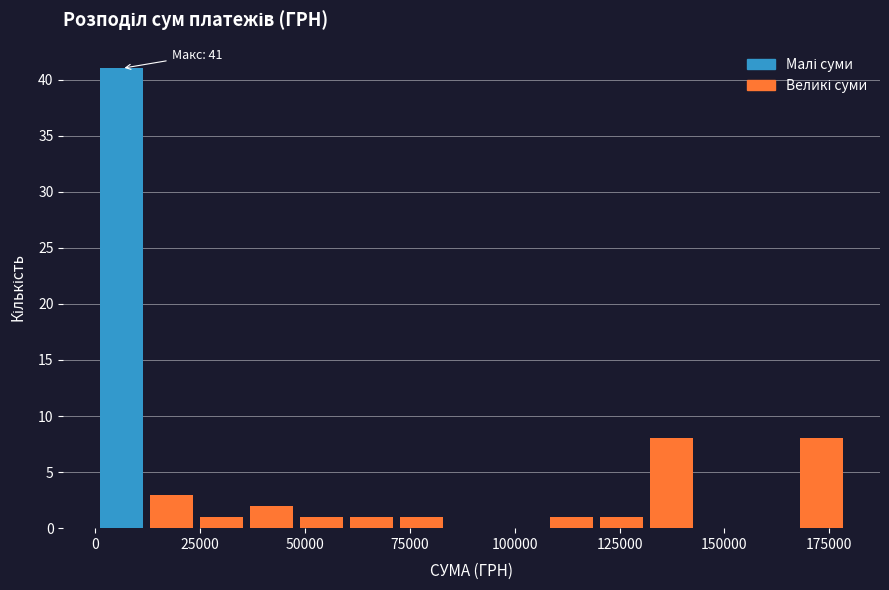

Read against the x-axis, roughly where is the centre of the tallest bar?

5000